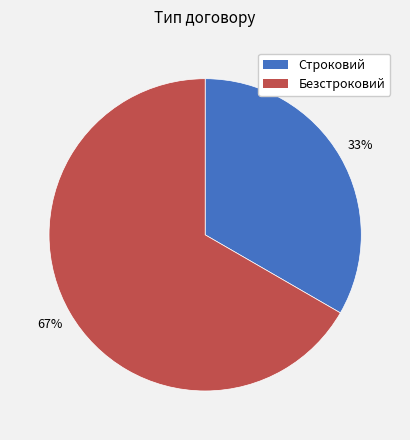

Do Безстроковий and Строковий together represent more than half of the pie?

Yes